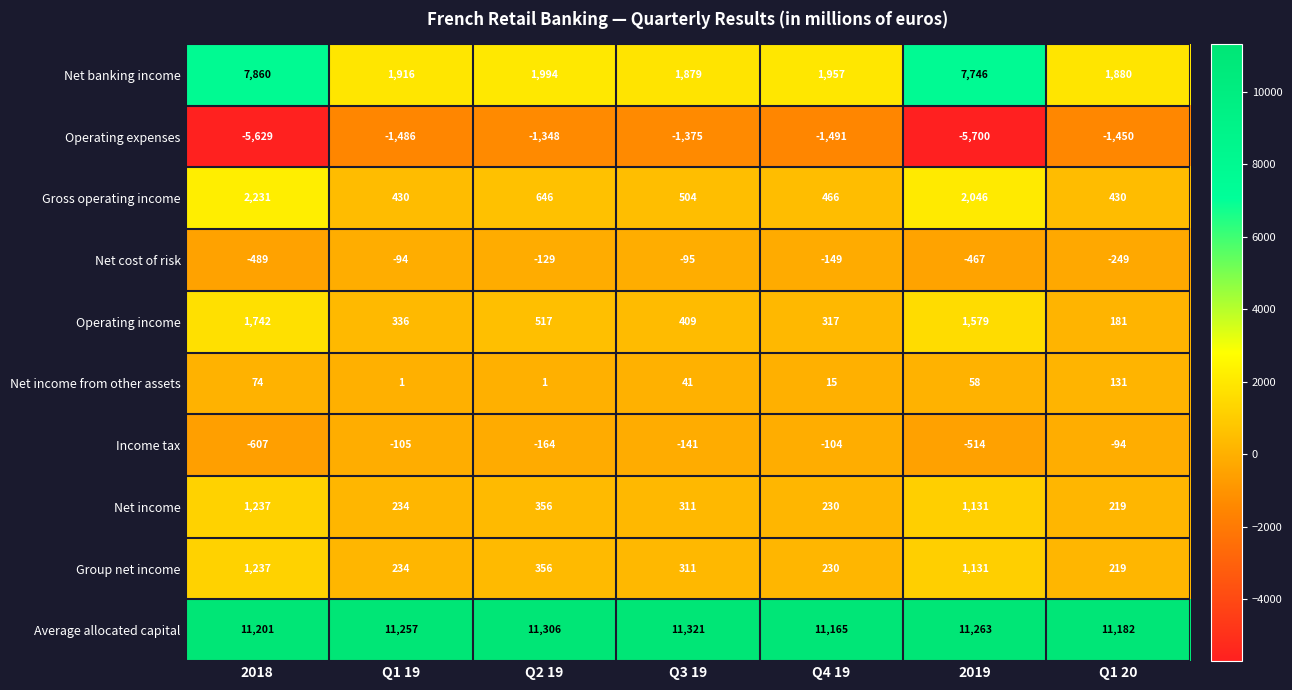

At which category does the chart reach its minimum across all series?

2019